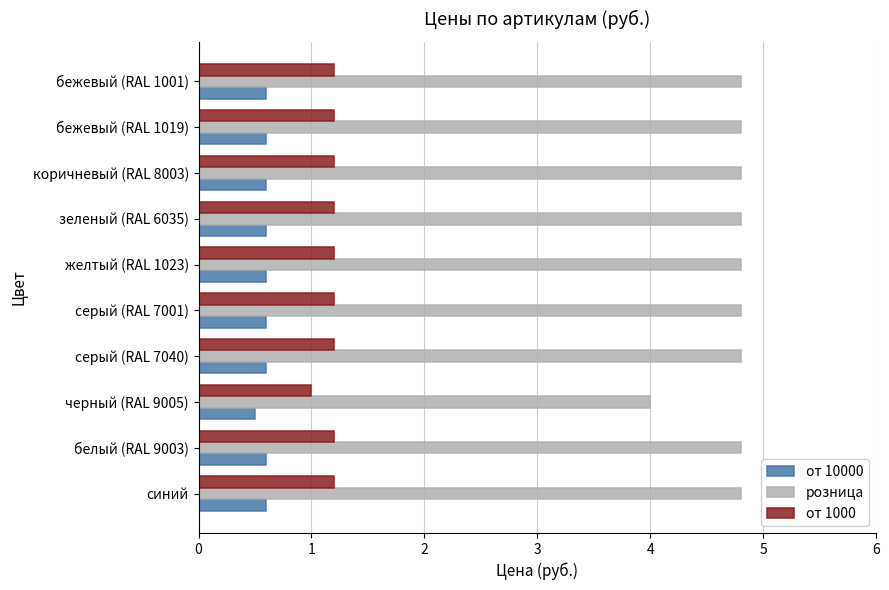

What is the difference between the maximum and minimum values in the розница series?

0.8